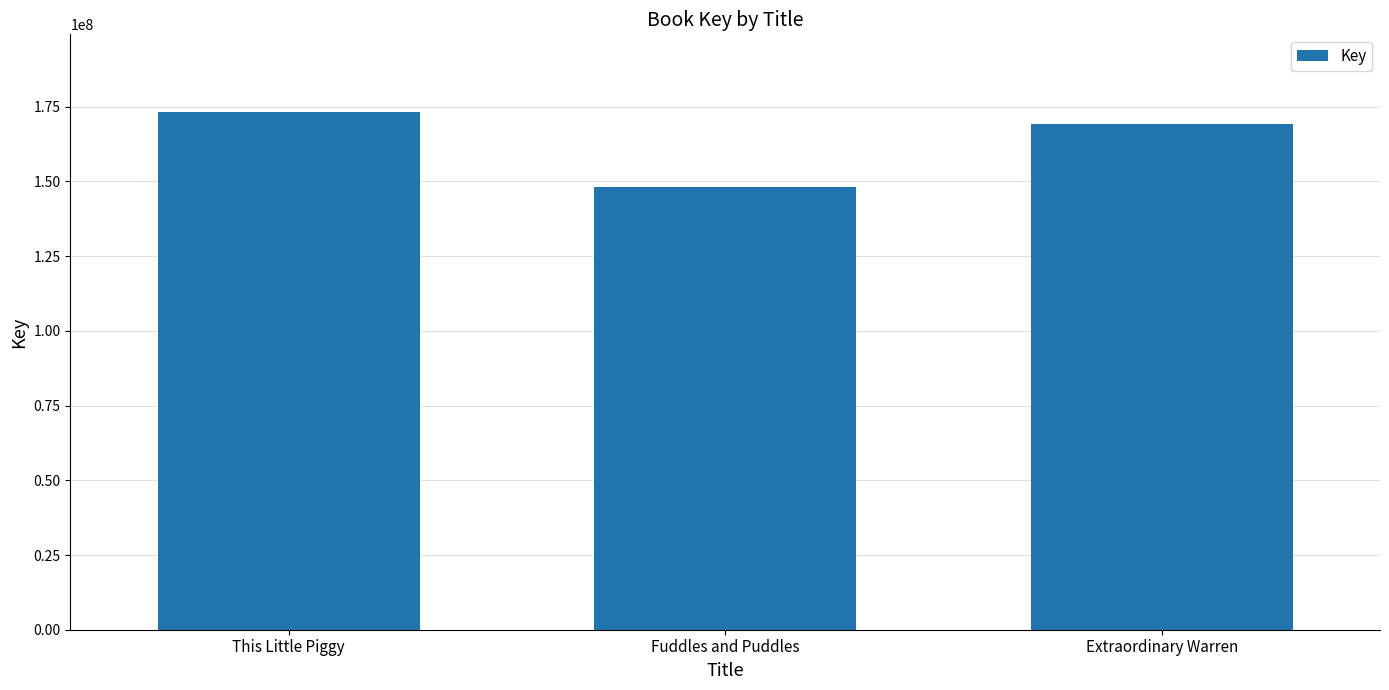

What is the label of the 2nd bar from the left?

Fuddles and Puddles